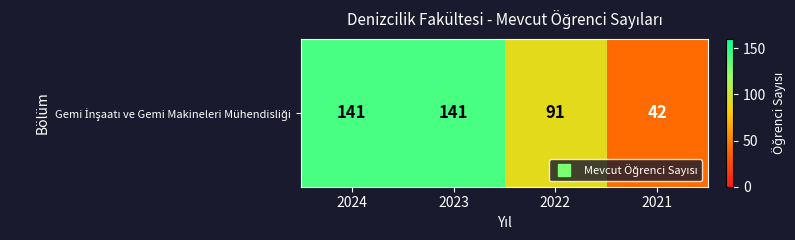

Reading left to right, list all the values displayed in this chart.

141	141	91	42